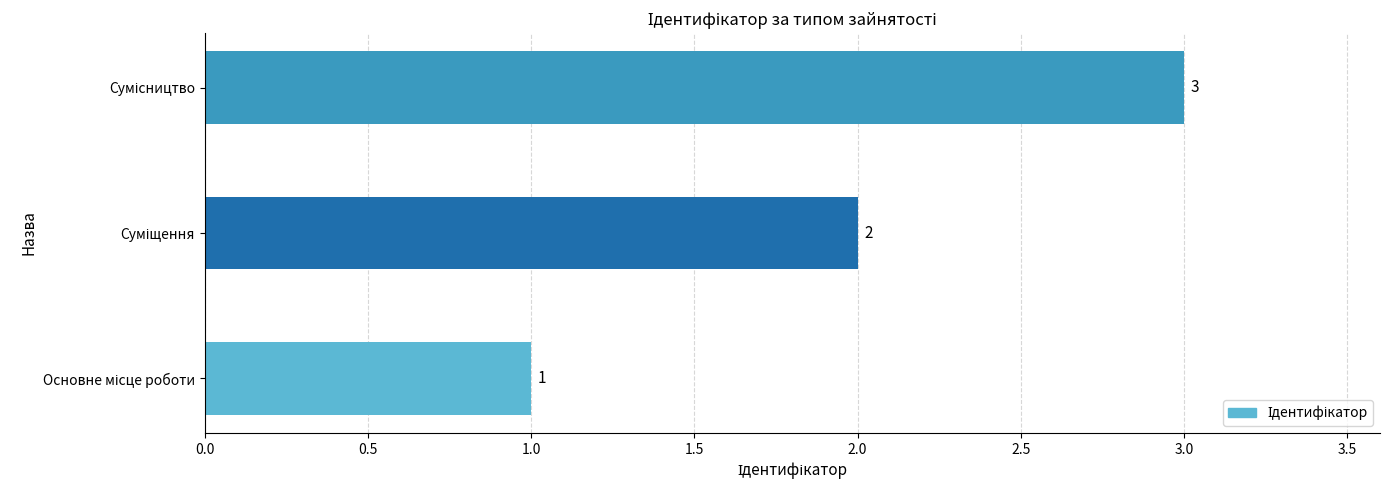

Count the values in the range 1 to 3.

3